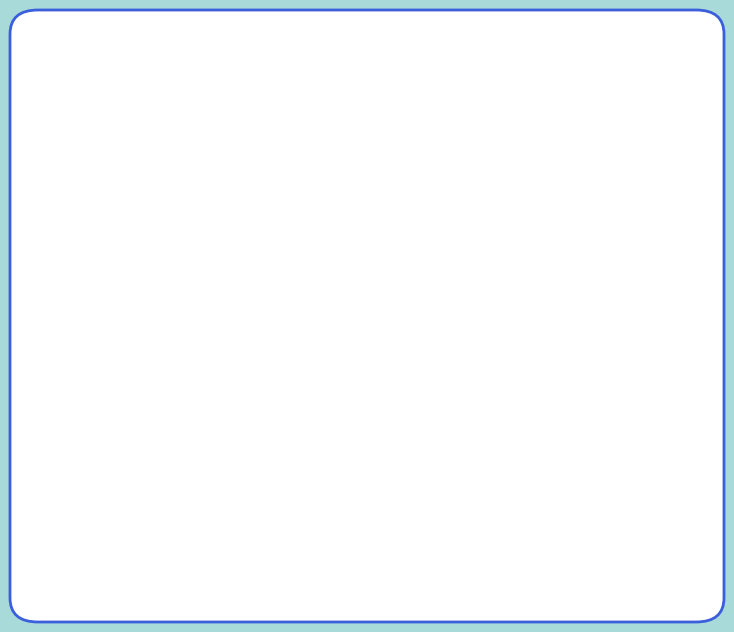

To the nearest percent, what is the average slice percentage?

12%